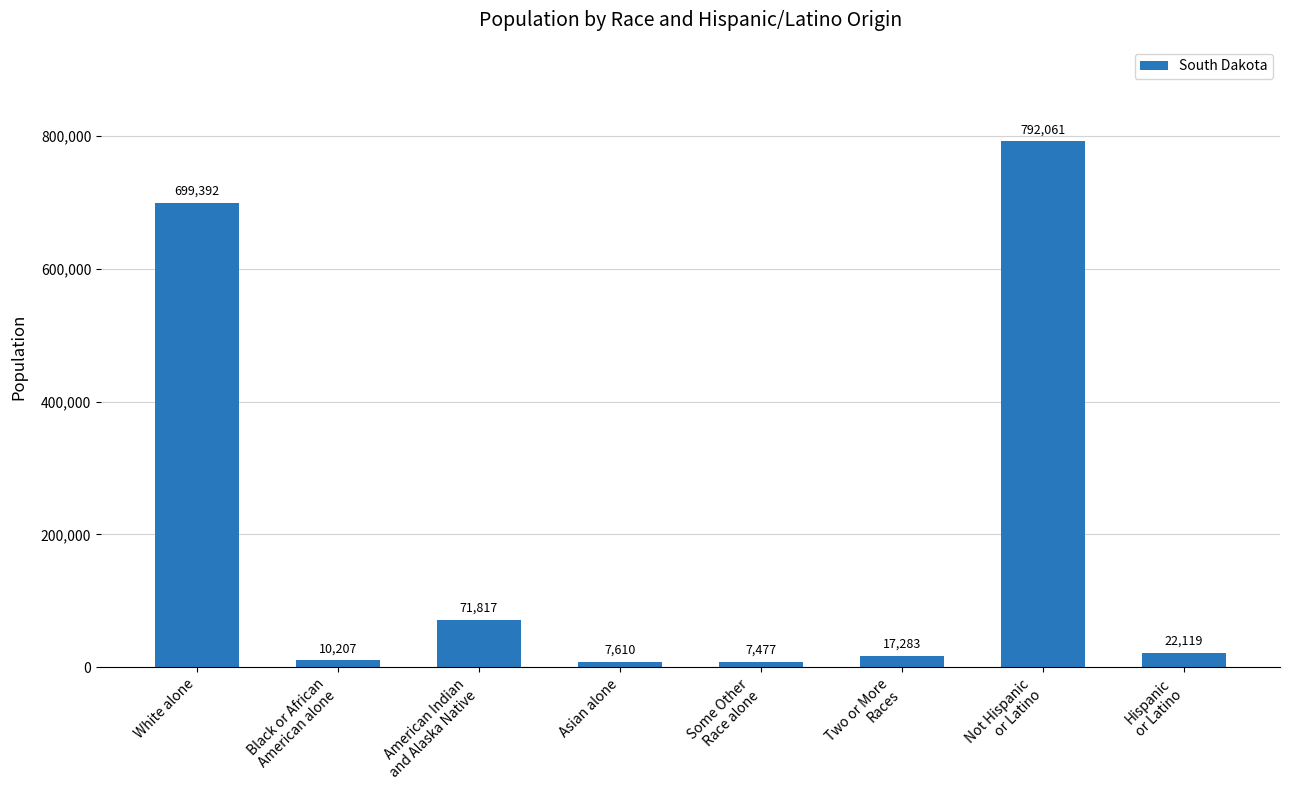

What is the label of the 1st bar from the right?

Hispanic
or Latino